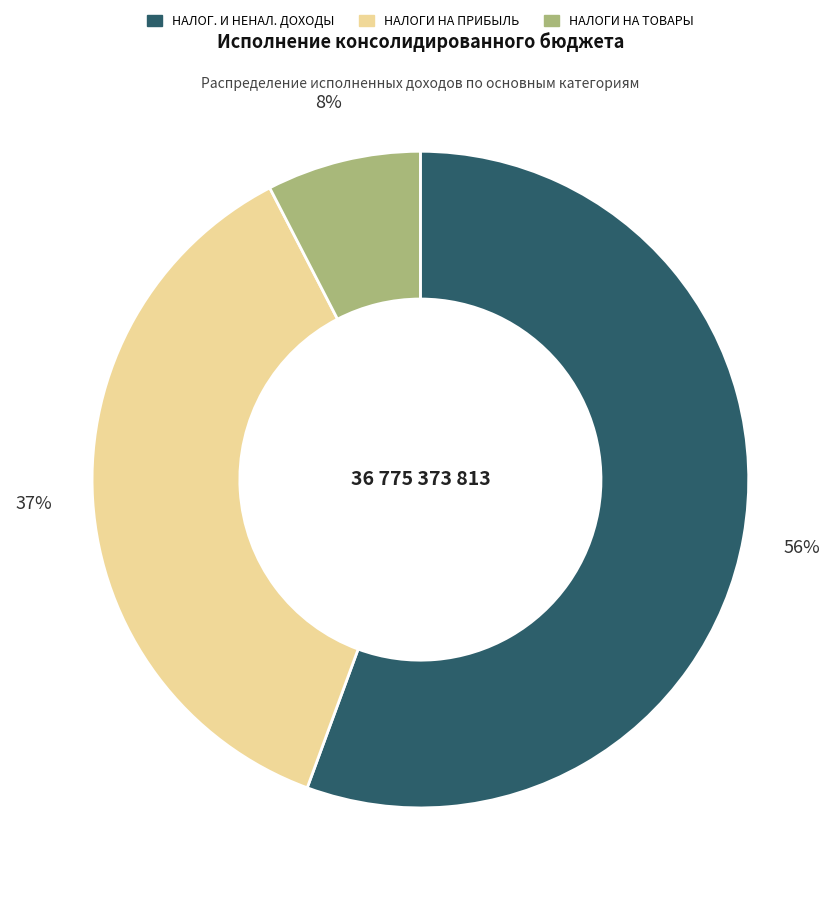

To the nearest percent, what is the difference between the largest and smallest slice percentages?

48%